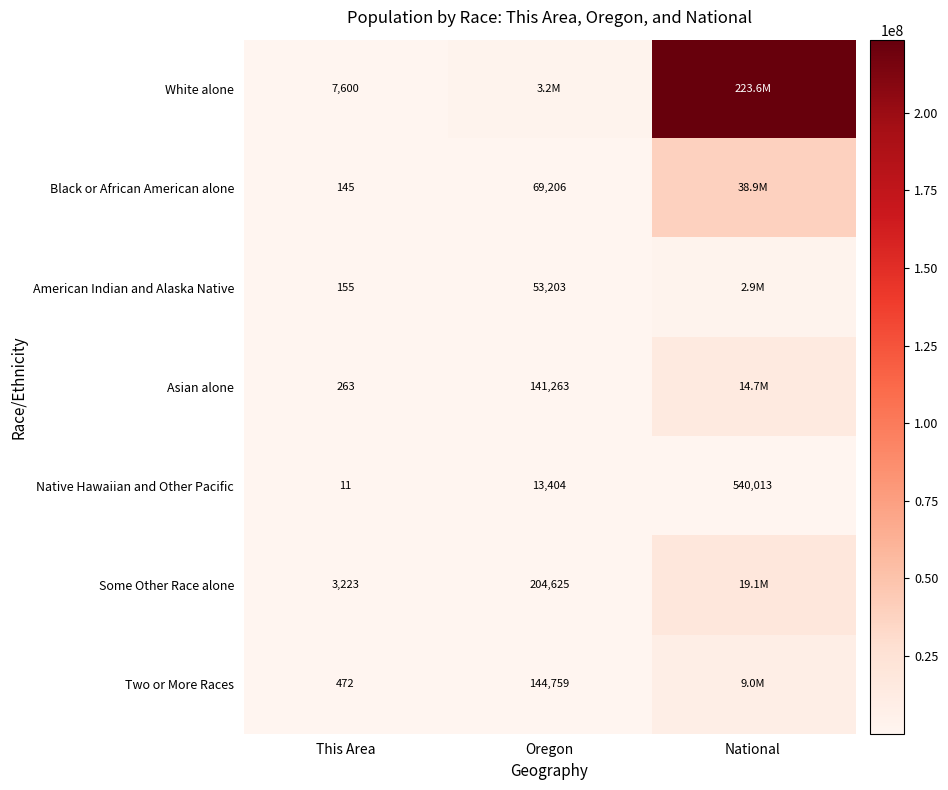

Is it true that Black or African American alone equals 145 at This Area?

True